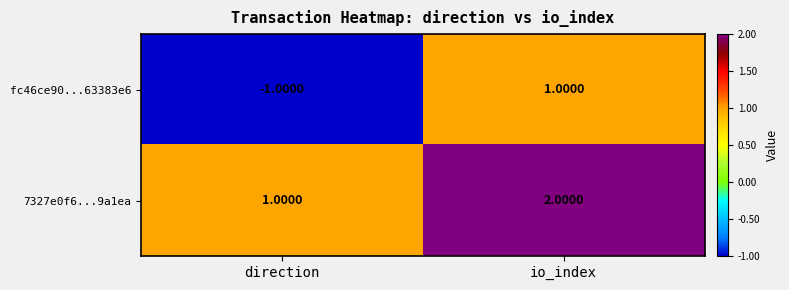

At which category is the sum across all series the highest?

io_index